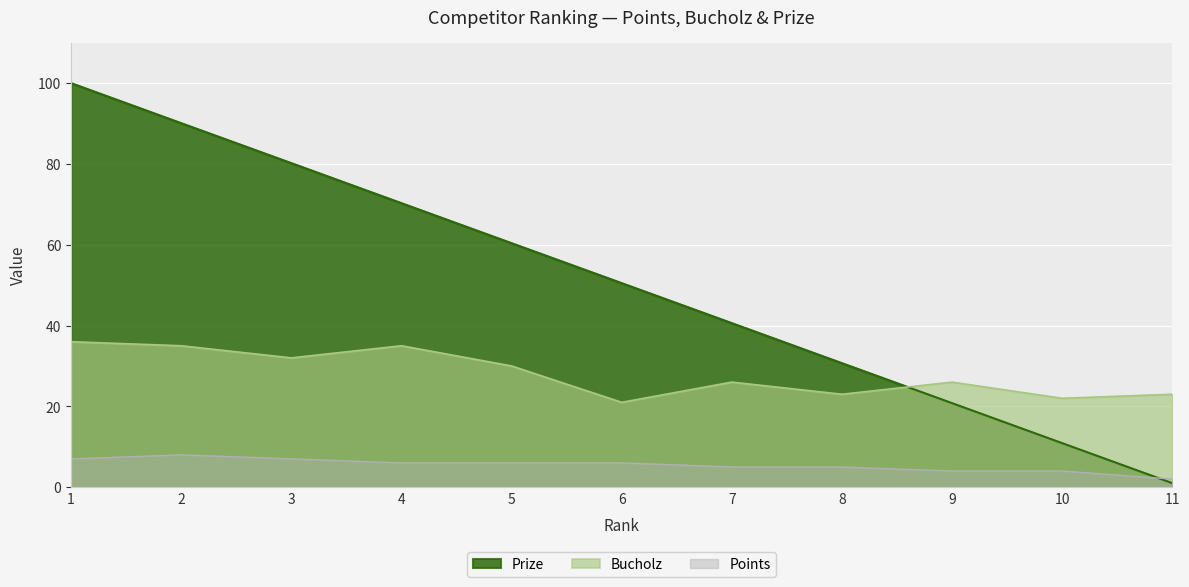

What is the total value across all series at 2?

133.1